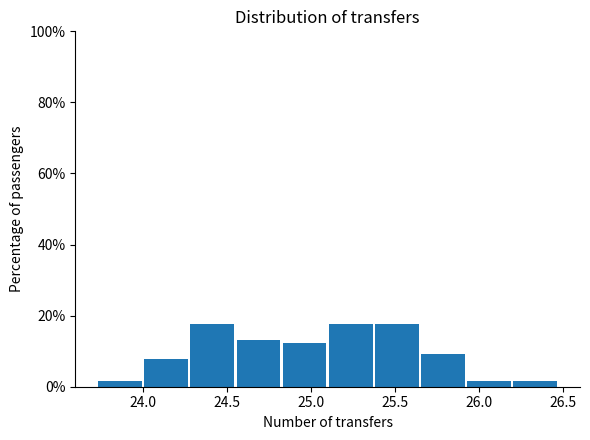

Reading left to right, transcribe this chart: for each bar, give the range it covers on the x-axis and its height. Neither the bar edges nor the heights are printed on the chart, so give them approximately, as read against the axes.

23.75 to 24.00: under 2
24.00 to 24.30: 8
24.30 to 24.55: 18
24.55 to 24.85: 14
24.85 to 25.10: 12
25.10 to 25.35: 18
25.35 to 25.65: 18
25.65 to 25.90: 10
25.90 to 26.20: under 2
26.20 to 26.45: under 2